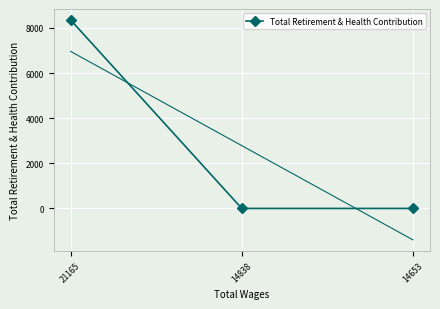

At which label is the value closest to 4176?

21165